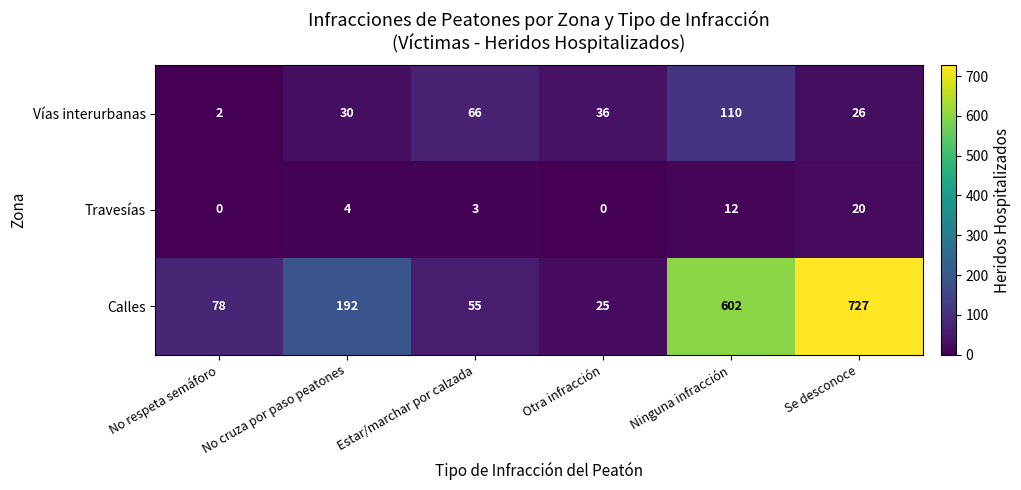

Is the value of Vías interurbanas at No respeta semáforo greater than the value of Calles at Se desconoce?

No